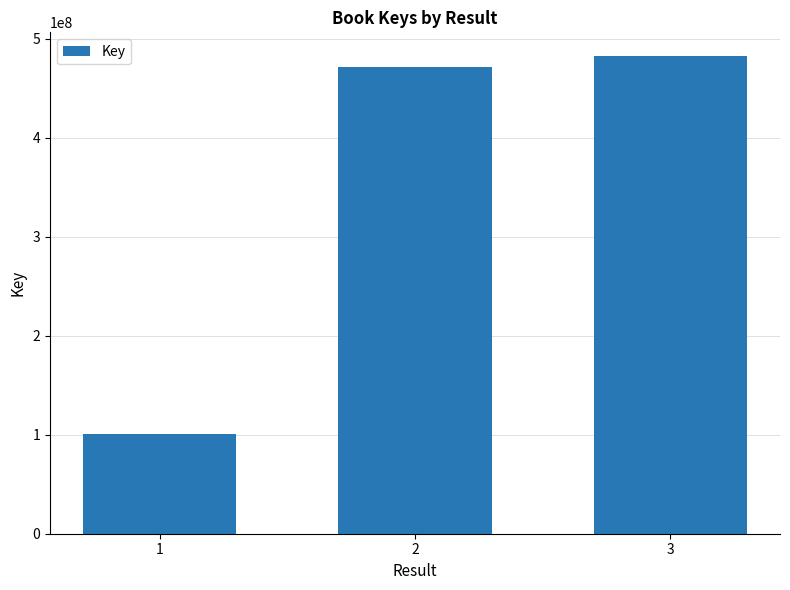

Reading left to right, what are all the values shown in this chart?

100215708	471546328	482121235